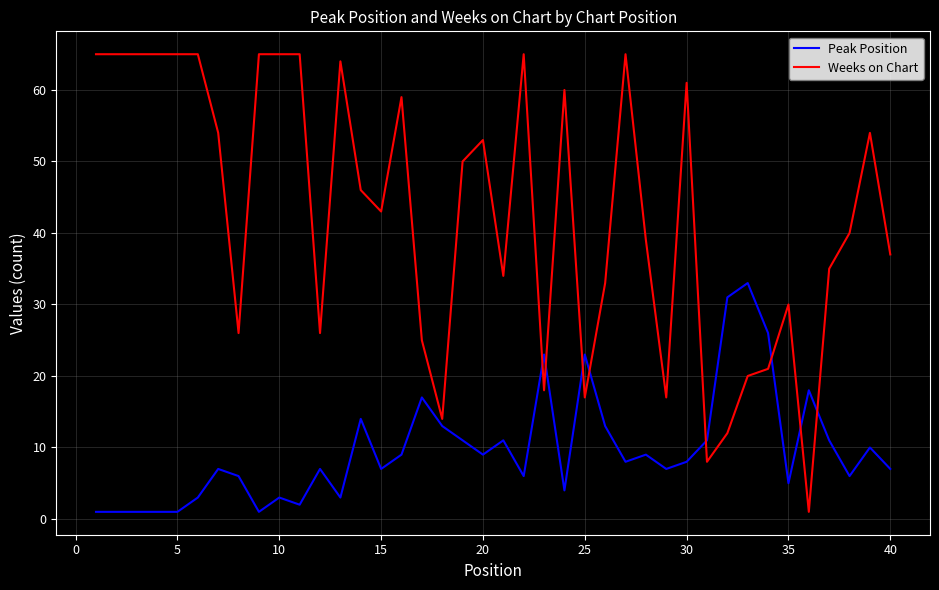

How many times do Peak Position and Weeks on Chart cross each other?

8